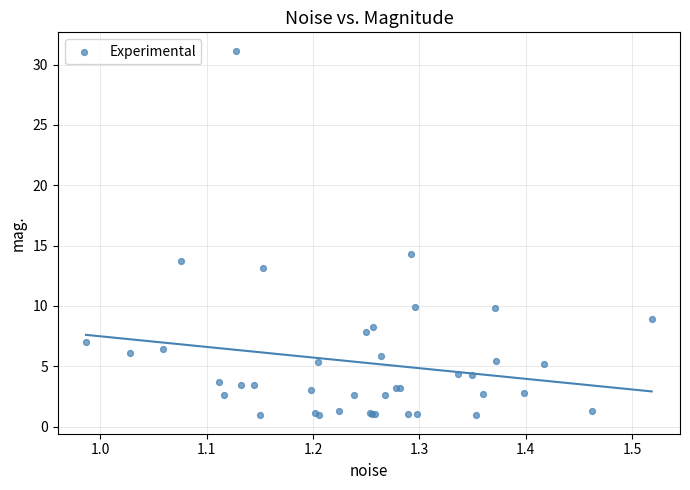

What Y value in the scatter plot is closest to 16?

14.3